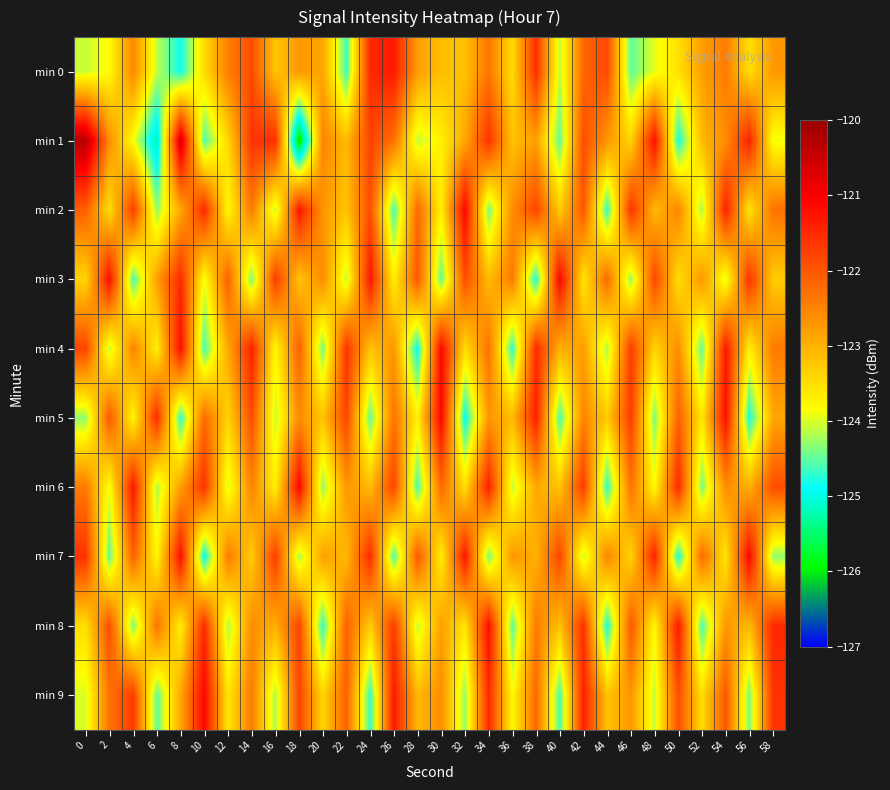

Between 28 and 48, which is larger?

28